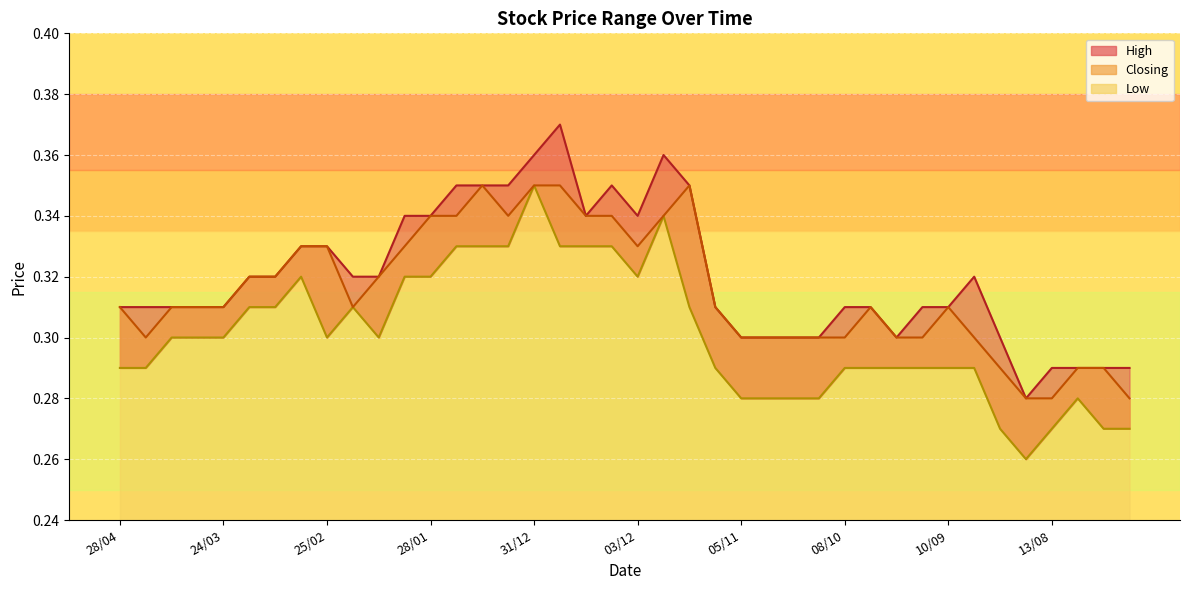

The Closing series shows 0.6 at 21/01. True or false?

False